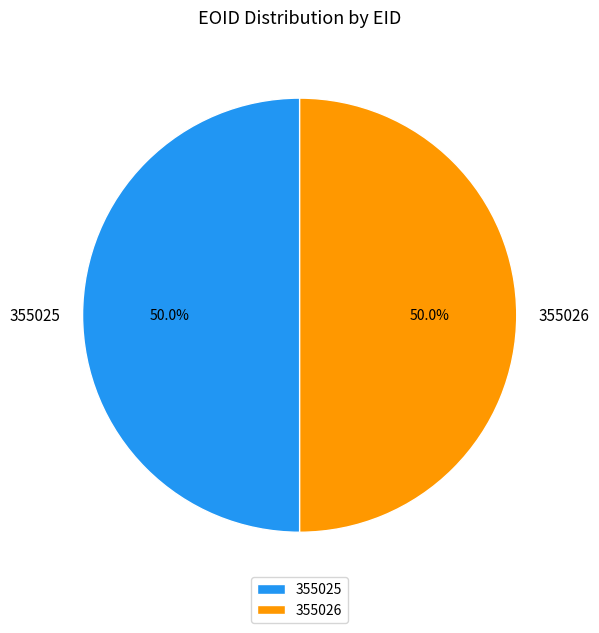

How many segments does this pie chart have?

2